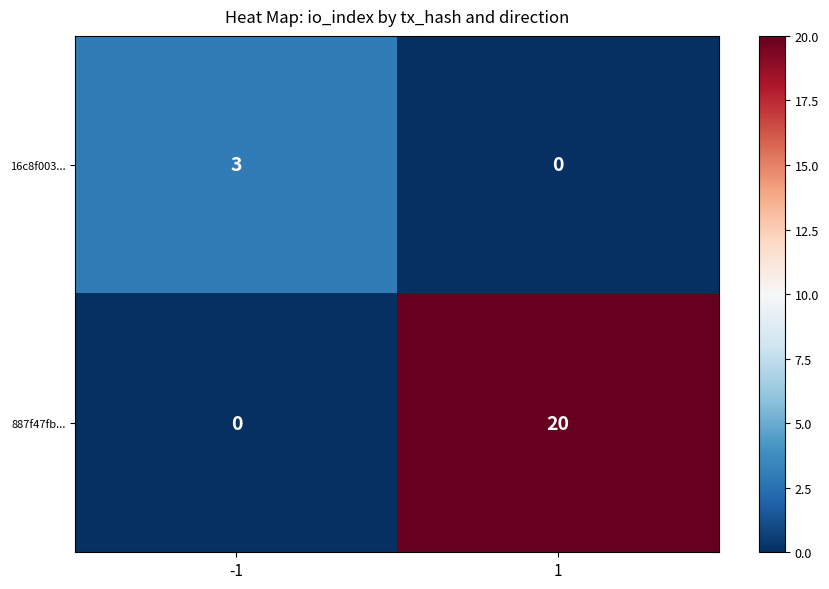

What is the maximum value for 16c8f003...?

3